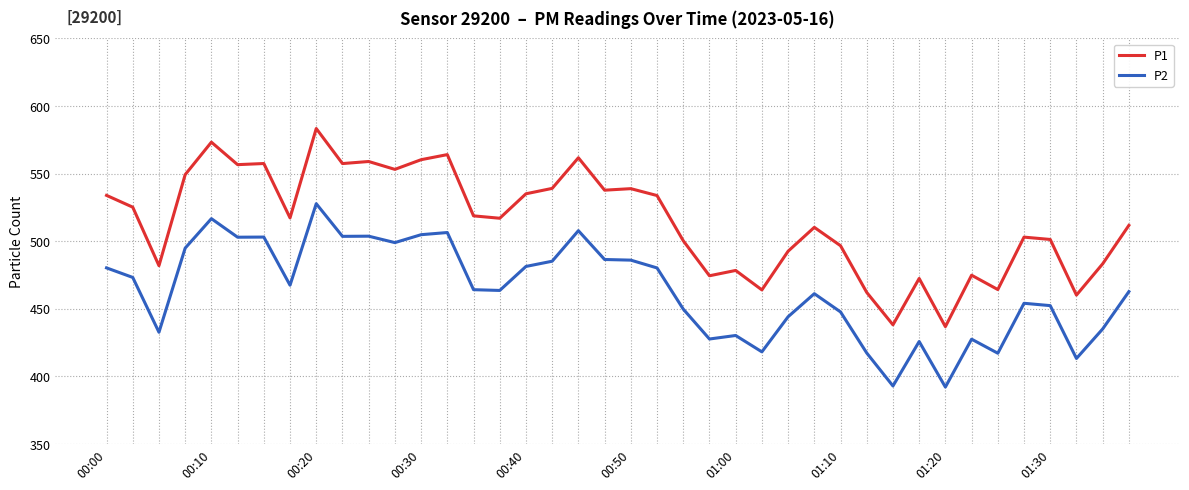

True or false: P1 and P2 cross at least once.

False